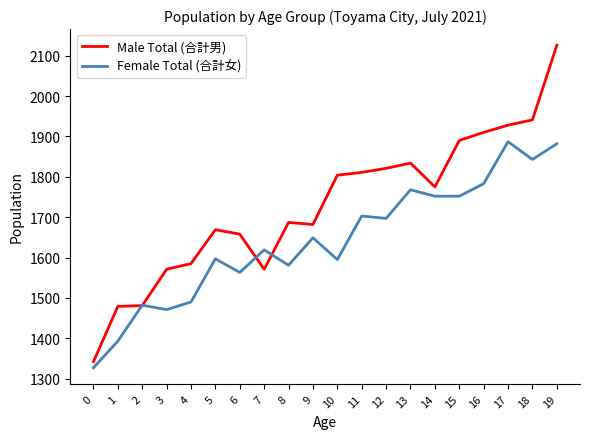

Rank the series at 0 from lowest to highest value.

Female Total (合計女), Male Total (合計男)